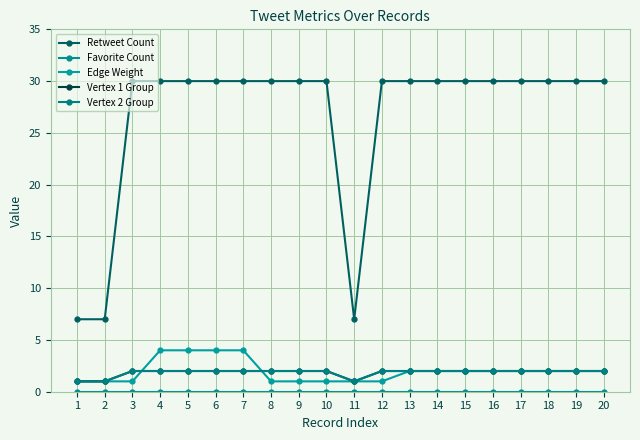

Does the chart have visible grid lines?

Yes